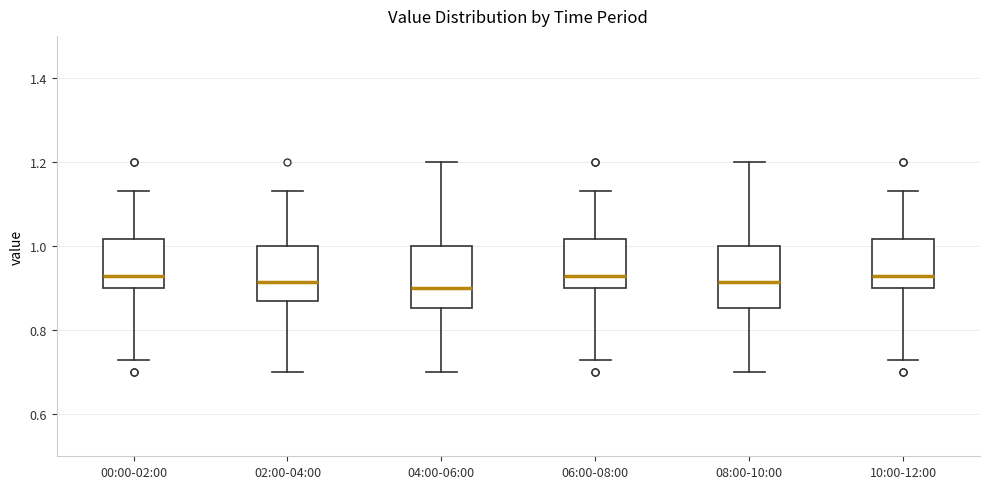

Where does the lower whisker of the box for 10:00-12:00 end on the y-axis? The values are not printed on the chart, so give them approximately, as read against the axis.

0.74